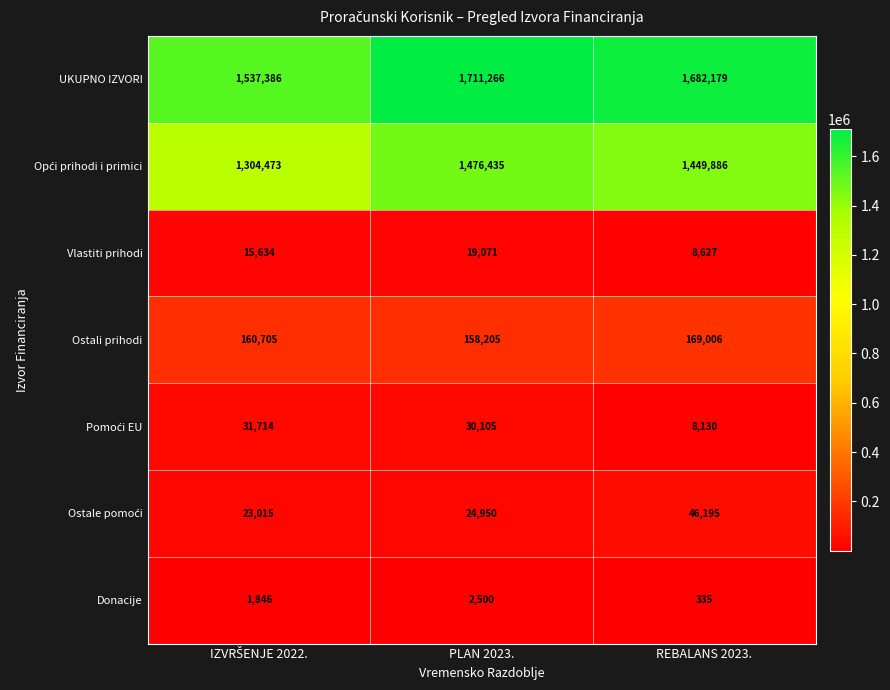

What is the difference between the maximum and second lowest values in the Donacije series?

654